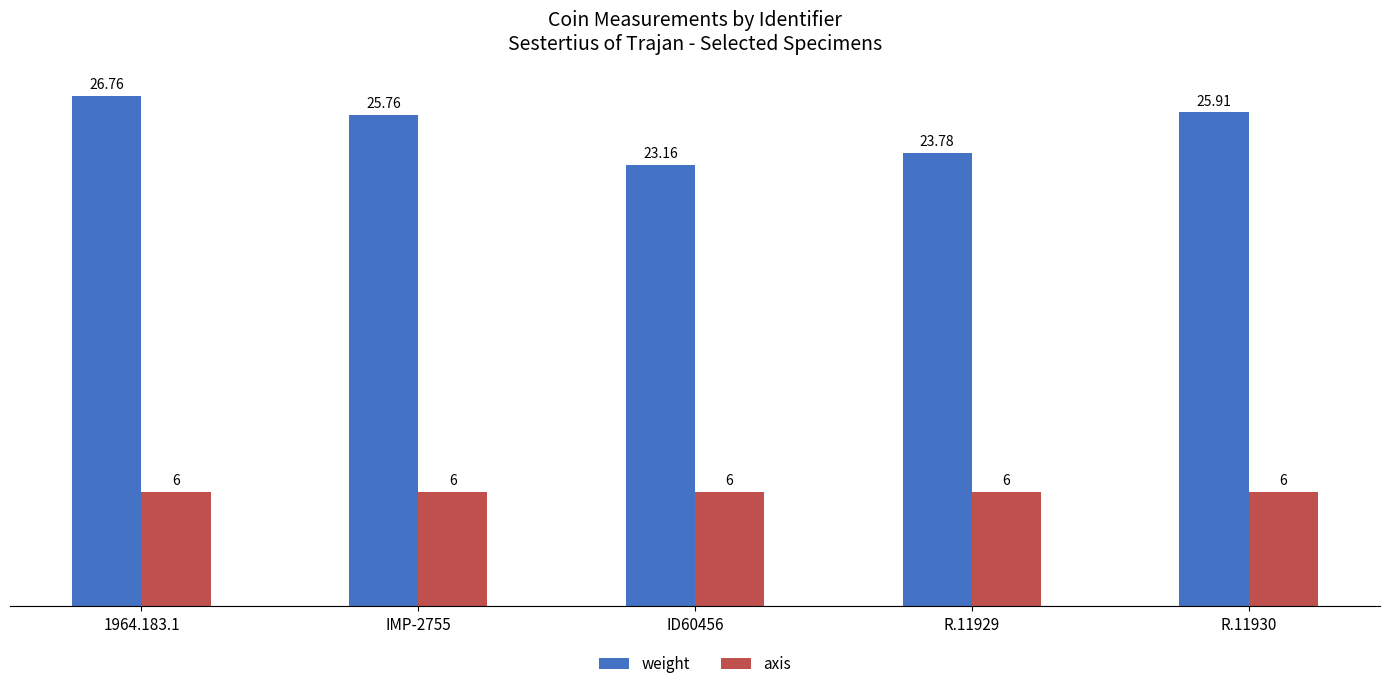

Where is weight nearest to the value 24?

R.11929